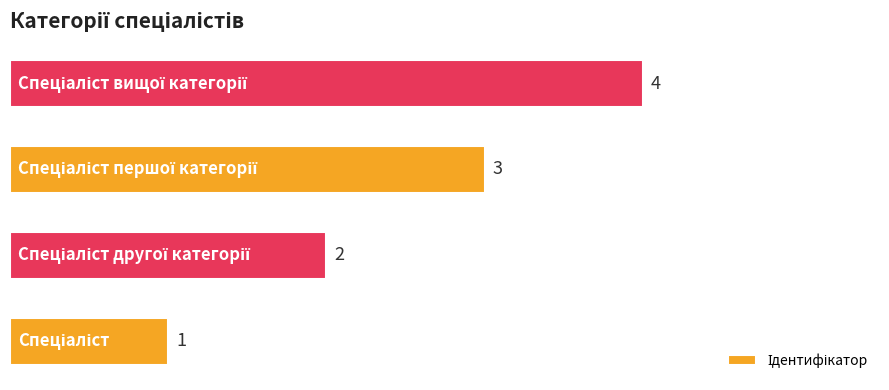

How many values are between 2 and 4?

3